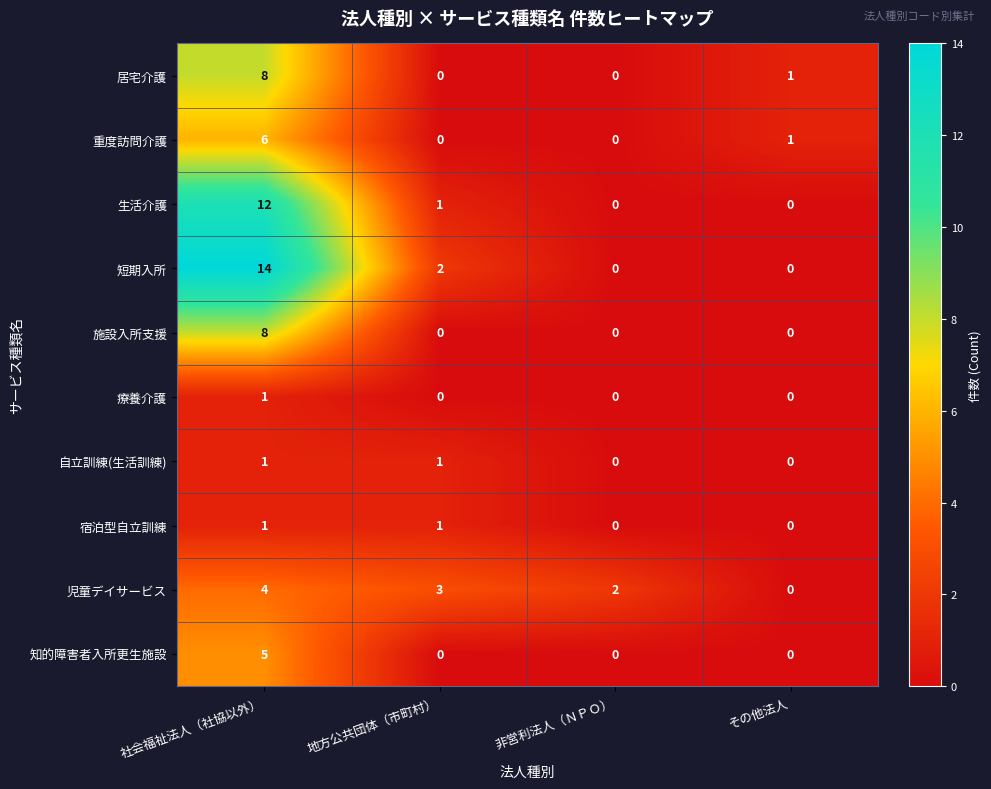

What is the total value across all series at 地方公共団体（市町村）?

8